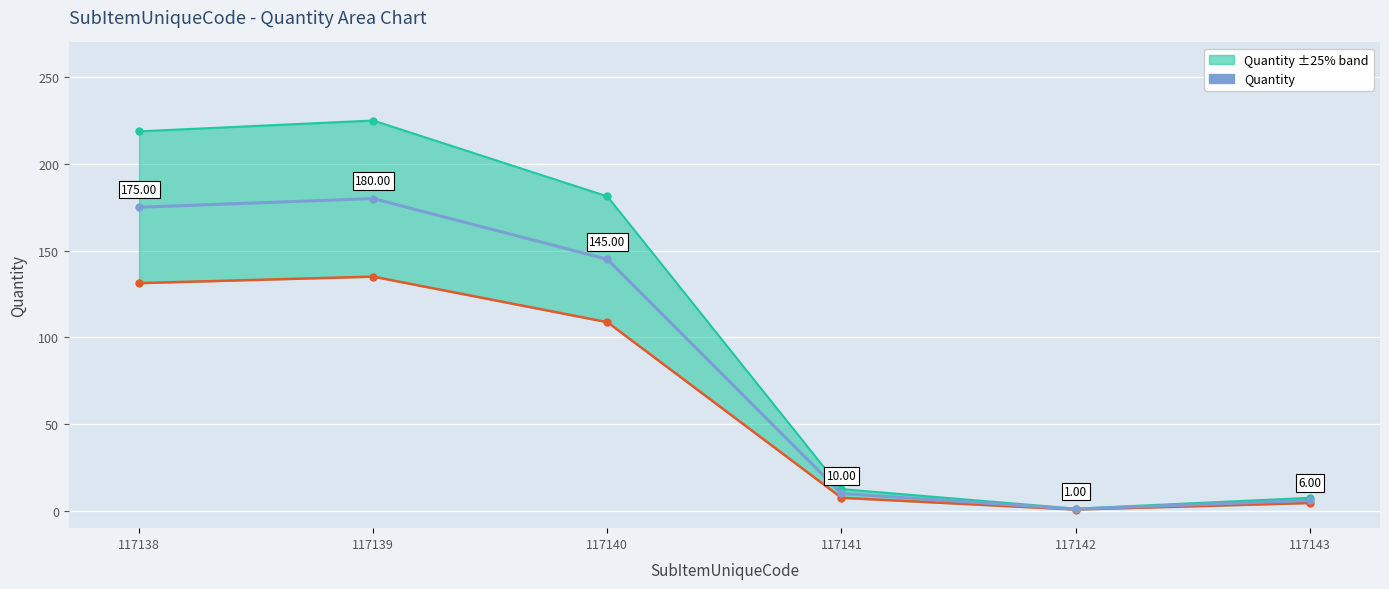

What is the minimum value shown in the chart?

1